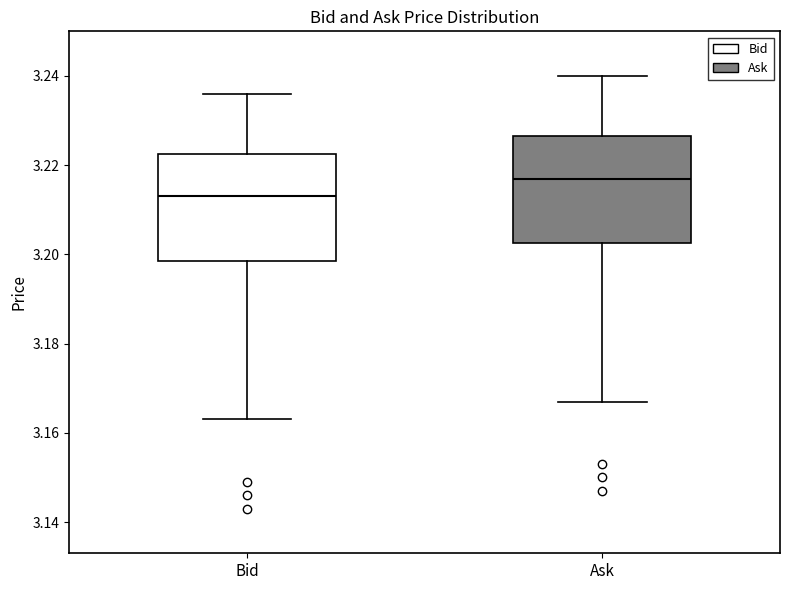

Where does the upper whisker of the box for Bid end on the y-axis? The values are not printed on the chart, so give them approximately, as read against the axis.

3.236